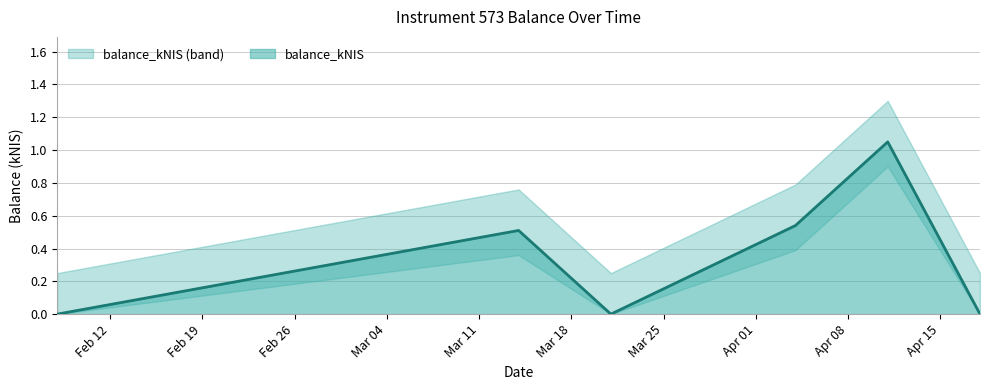

What is the difference between the values at 2024-02-08 and 2024-03-14?

0.5